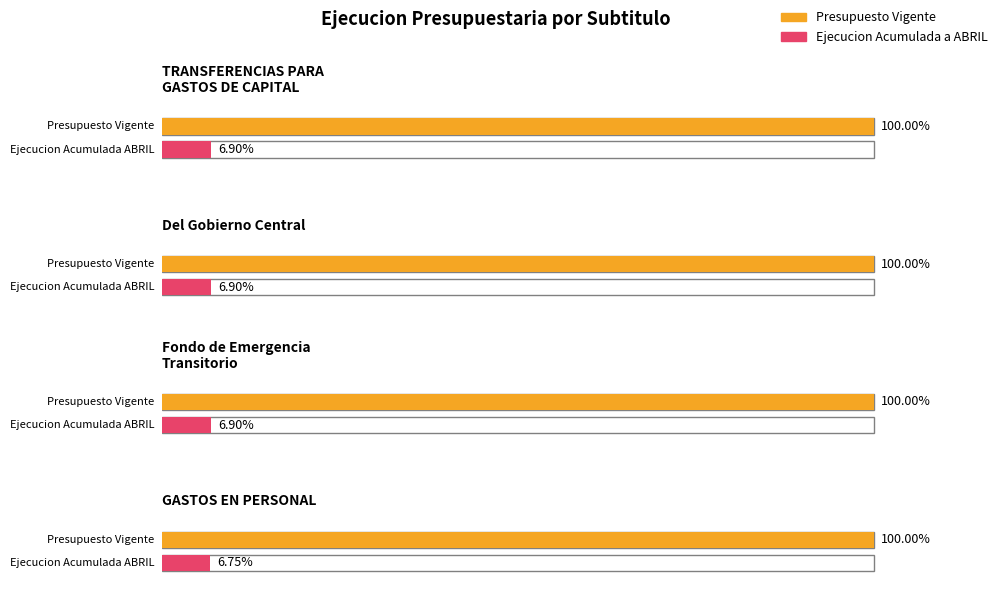

Is it true that Presupuesto Vigente equals 244420 at TRANSFERENCIAS PARA
GASTOS DE CAPITAL?

False